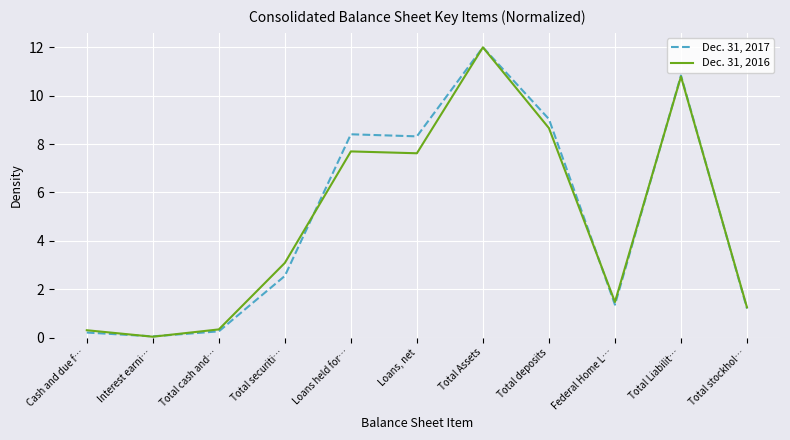

How many lines are shown in the chart?

2